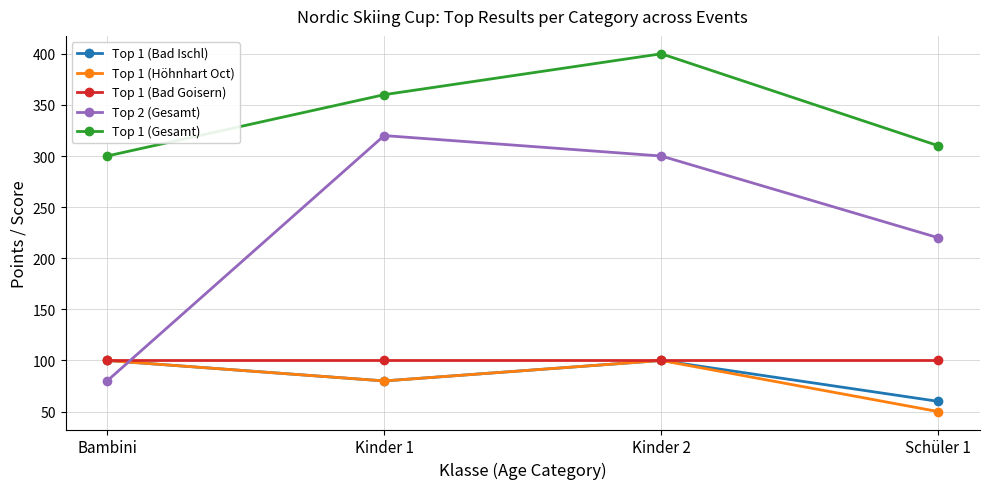

Is the value of Top 1 (Höhnhart Oct) at Bambini greater than the value of Top 1 (Bad Ischl) at Kinder 1?

Yes